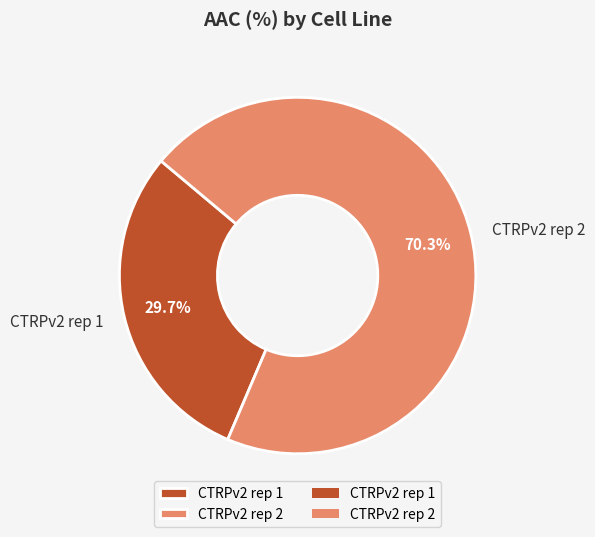

The CTRPv2 rep 2 slice represents 60% of the pie. True or false?

False